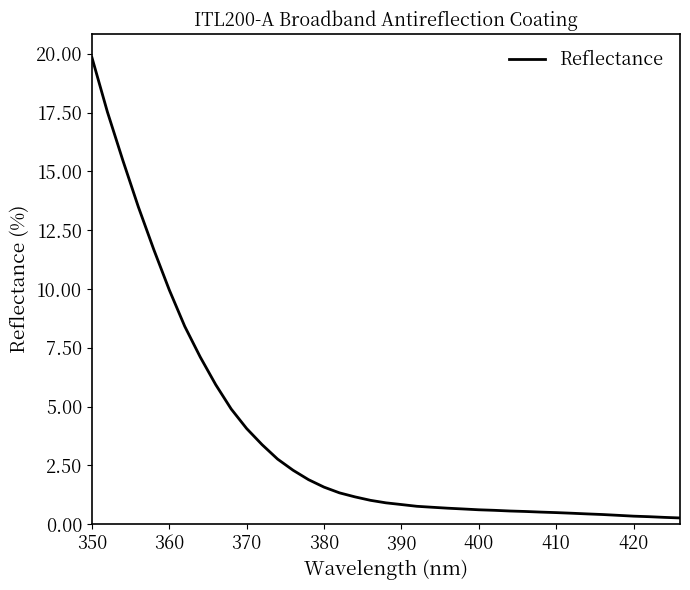

What is the greatest value displayed?

19.8